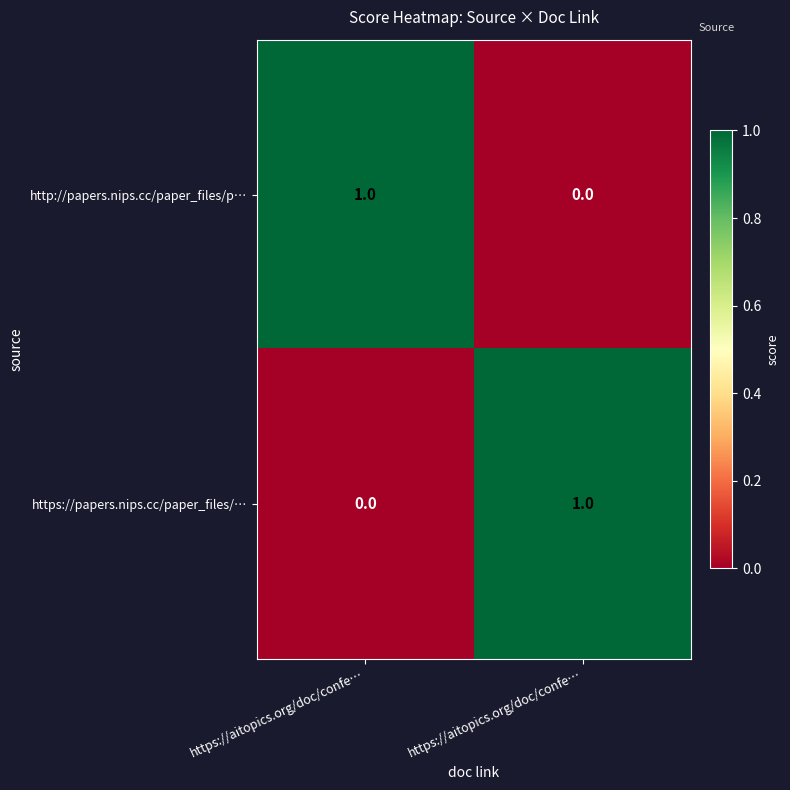

How many data points in http://papers.nips.cc/paper_files/p… are less than 1?

1